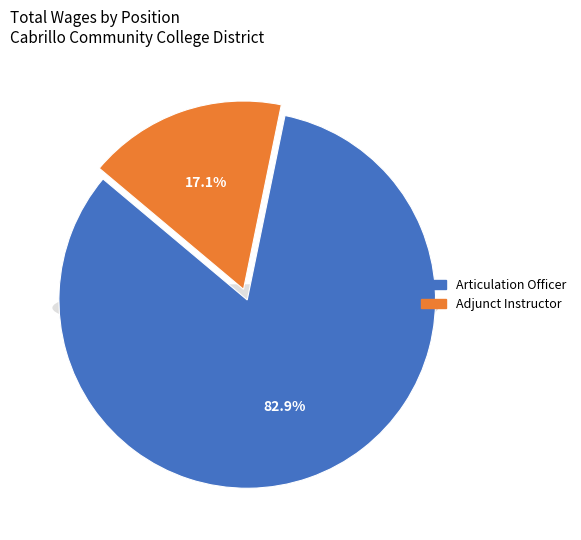

What is the majority slice?

Articulation Officer